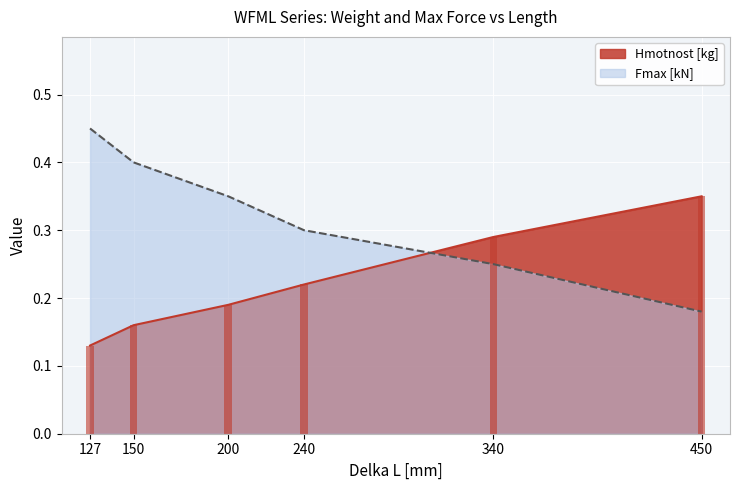

Are the bars grouped side by side (vs. stacked)?

Yes